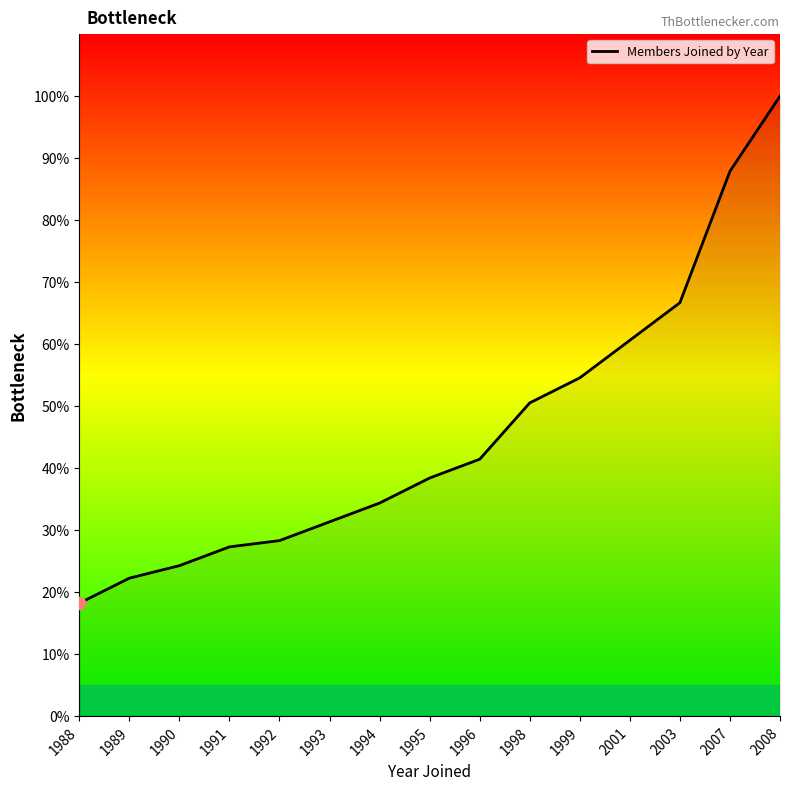

What is the change in value from 1996 to 1998?

+9.1